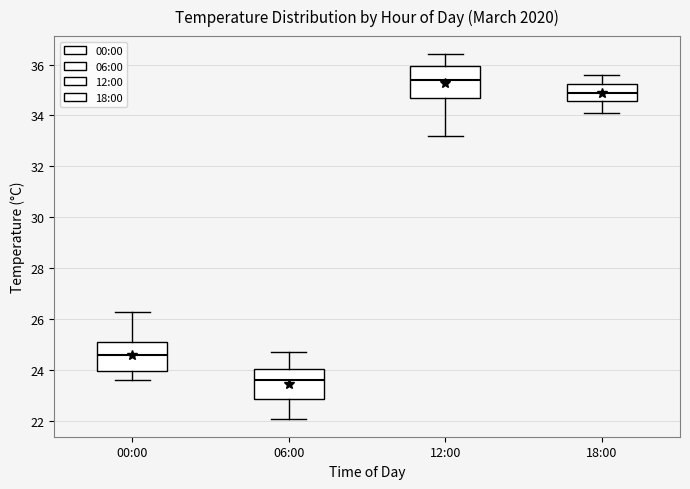

Reading left to right, read every box against the y-axis: the position of its median line, the range the box covers, and the ends of its whiskers. The values are not printed on the chart, so give them approximately, as read against the axis.

00:00: median 24.6, box 24.0 to 25.2, whiskers 23.6 to 26.4
06:00: median 23.6, box 22.8 to 24.0, whiskers 22.2 to 24.8
12:00: median 35.4, box 34.8 to 36.0, whiskers 33.2 to 36.4
18:00: median 35.0, box 34.6 to 35.2, whiskers 34.2 to 35.6